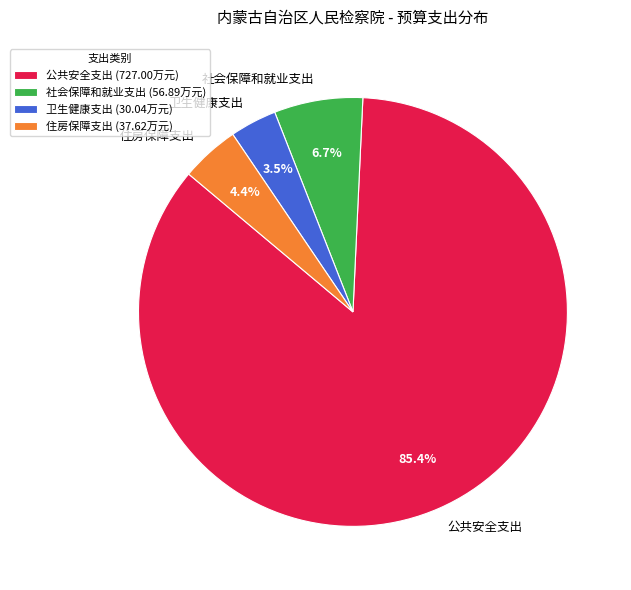

Is it true that 公共安全支出 is 85% of the pie?

True